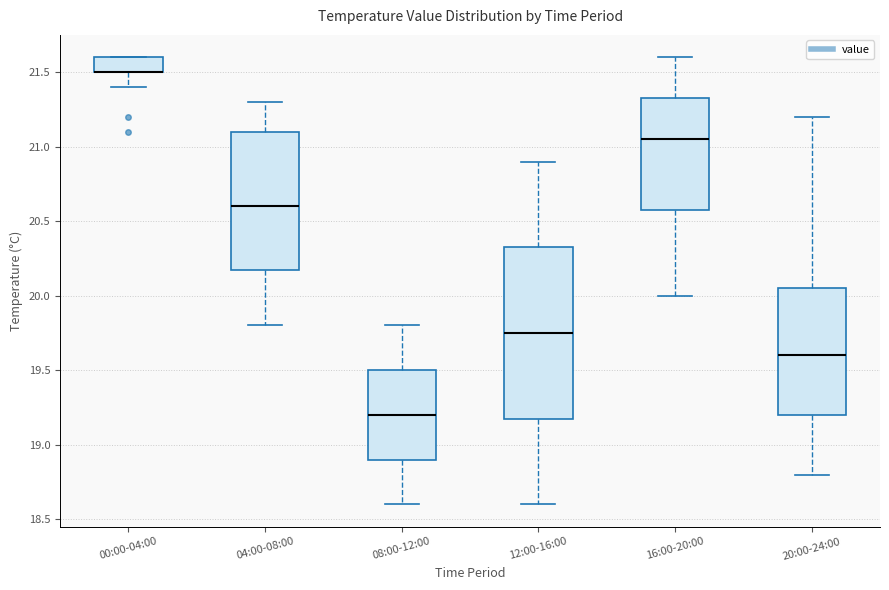

Where does the upper whisker of the box for 20:00-24:00 end on the y-axis? The values are not printed on the chart, so give them approximately, as read against the axis.

21.20